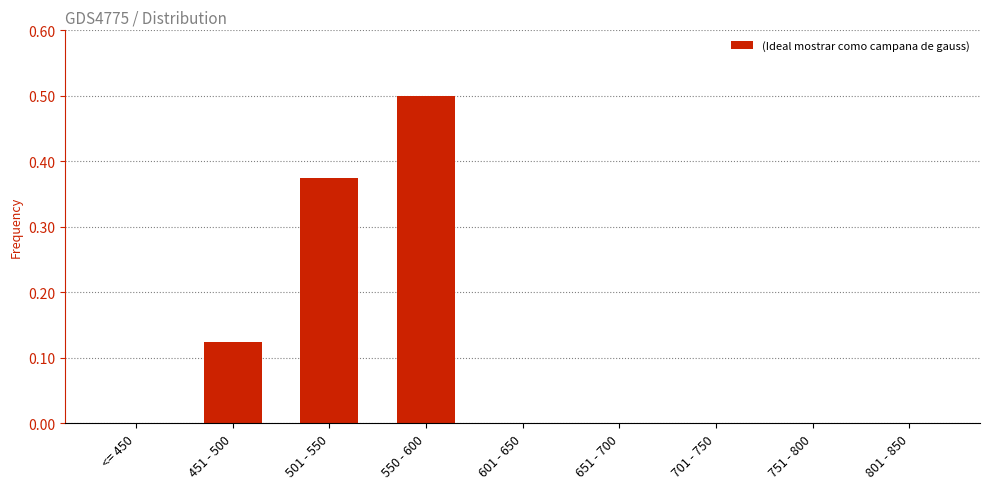

What is the greatest value displayed?

0.5